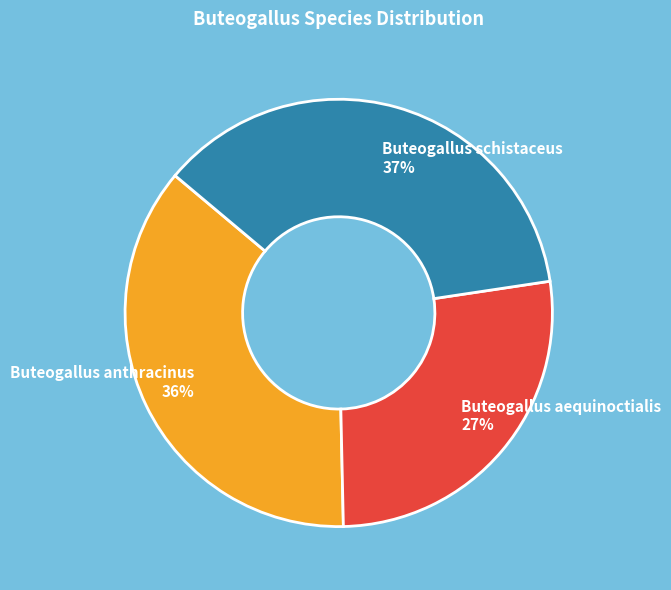

Count the number of slices in the pie.

3